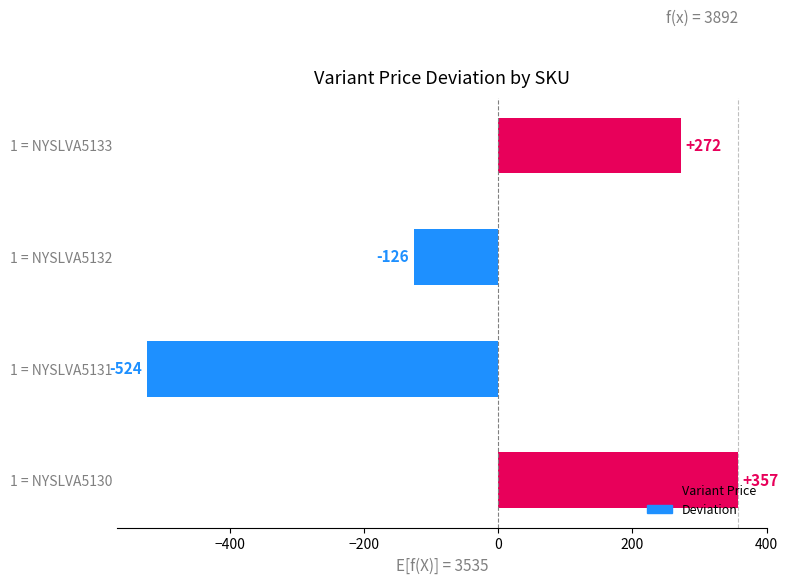

How many categories are shown in the chart?

4